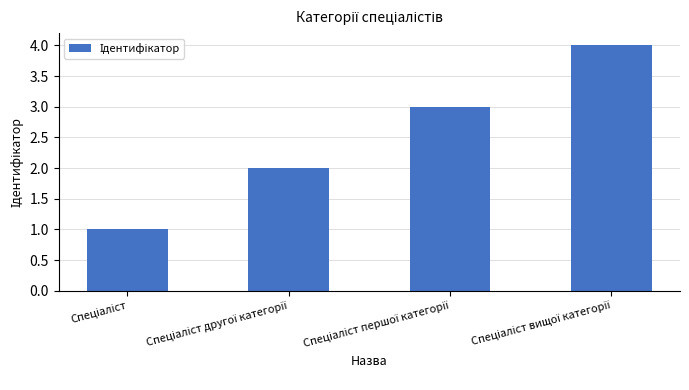

What is the maximum value shown in the chart?

4